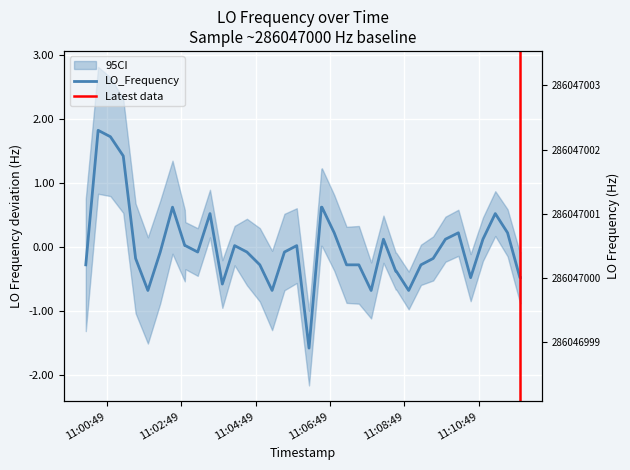

How many points are lower than both their immediate neighbors (excluding endpoints)?

8